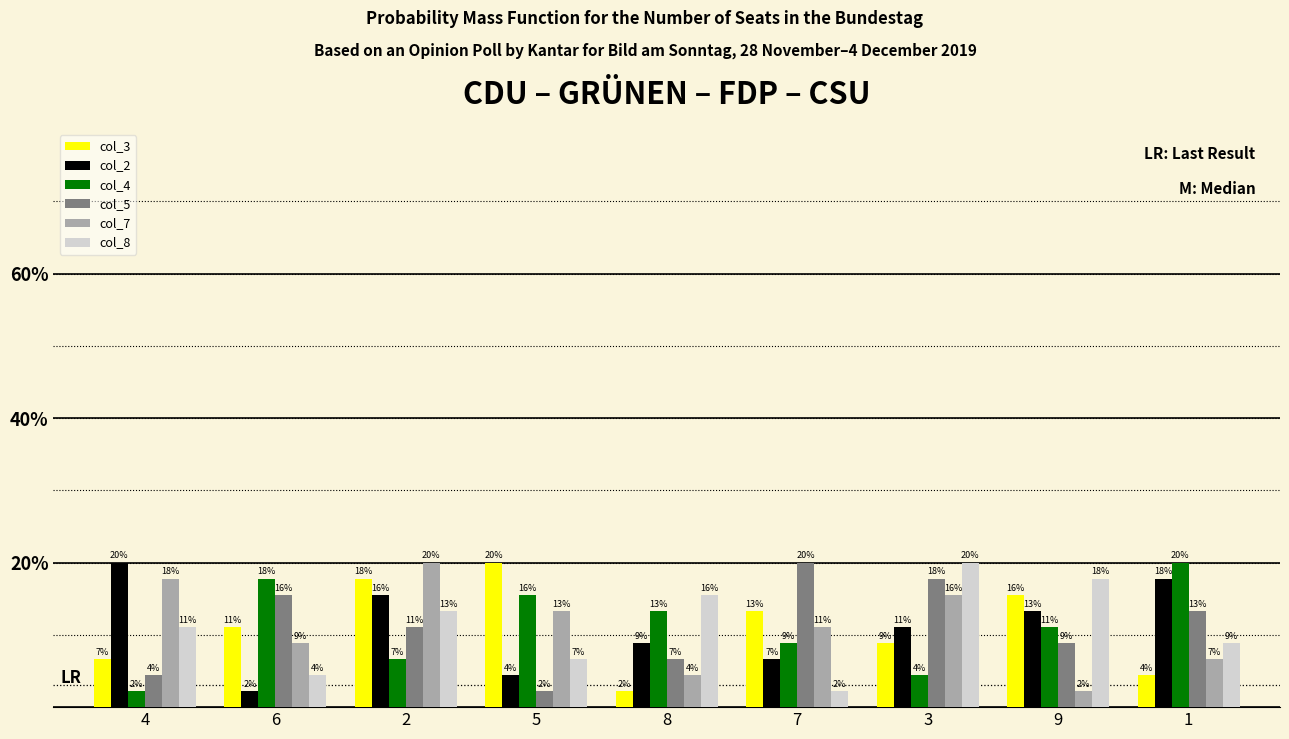

How many bars are there in each group?

6